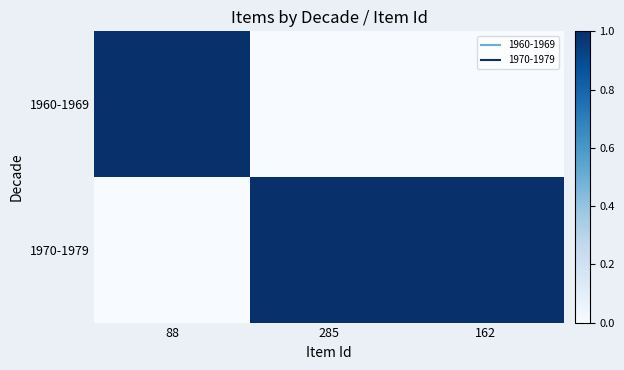

Which has a higher value, 88 or 285?

88